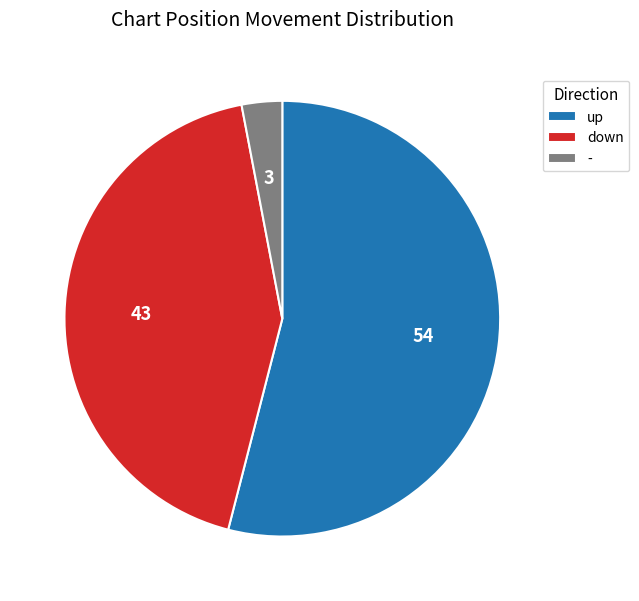

What is the ratio of the value at - to the value at up?

0.1